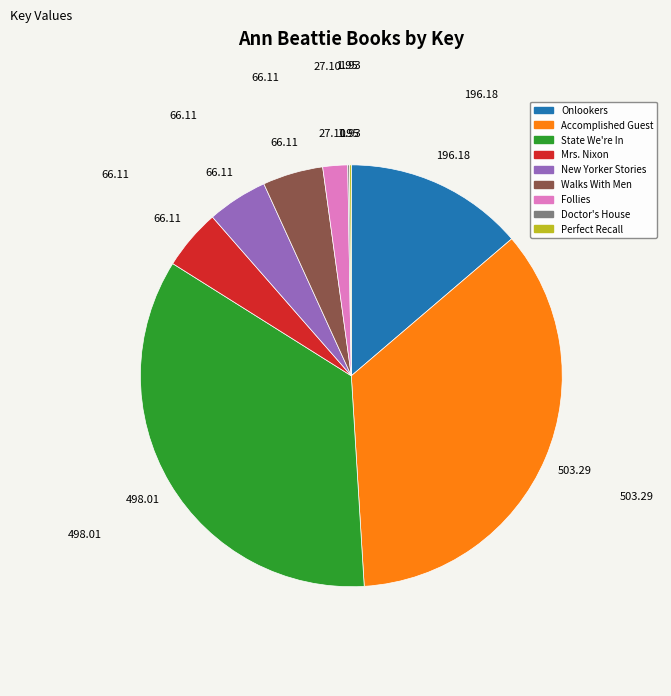

Do State We're In and Walks With Men together represent more than half of the pie?

No